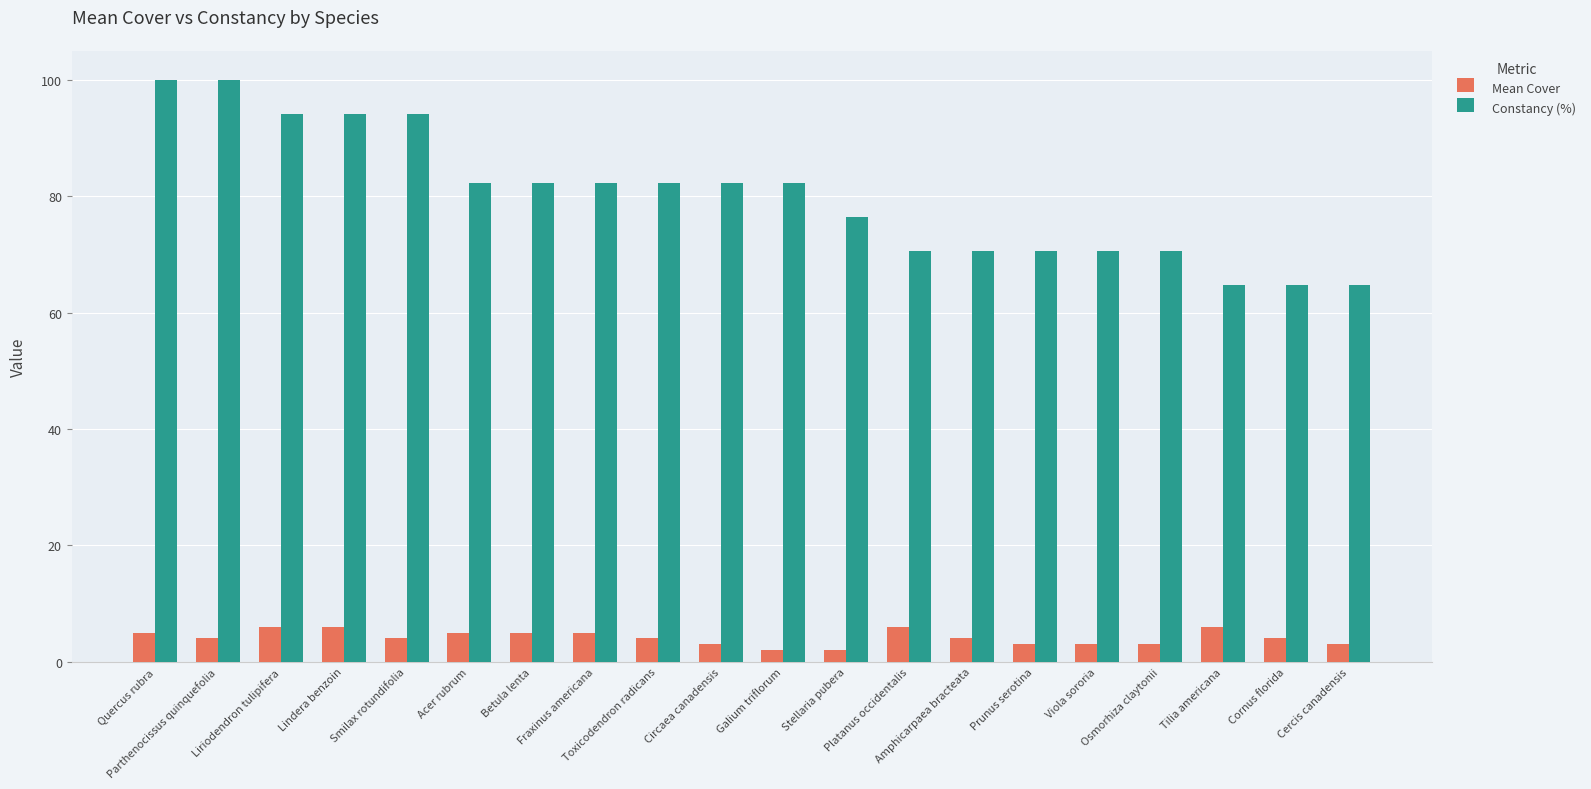

Which series has the largest range (max minus min)?

Constancy (%)